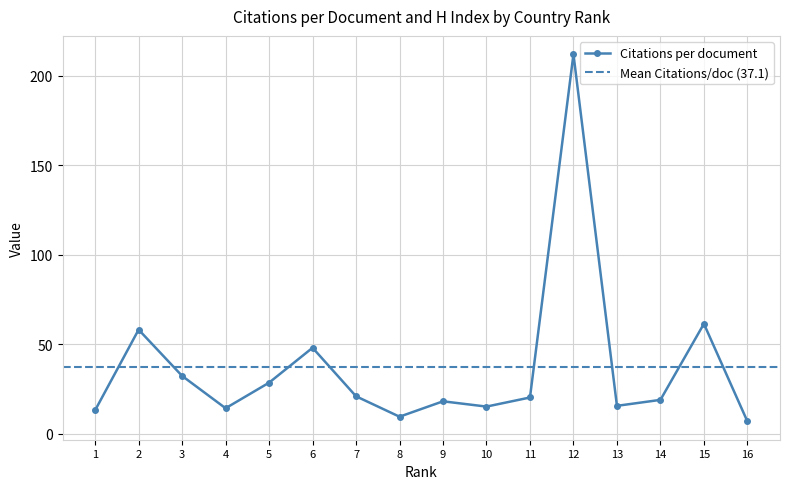

What is the sum of all values?

594.4